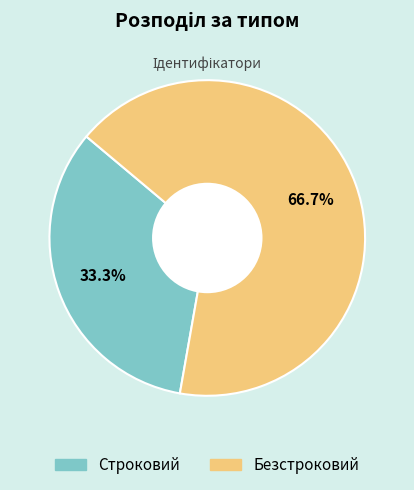

Which category accounts for the majority?

Безстроковий